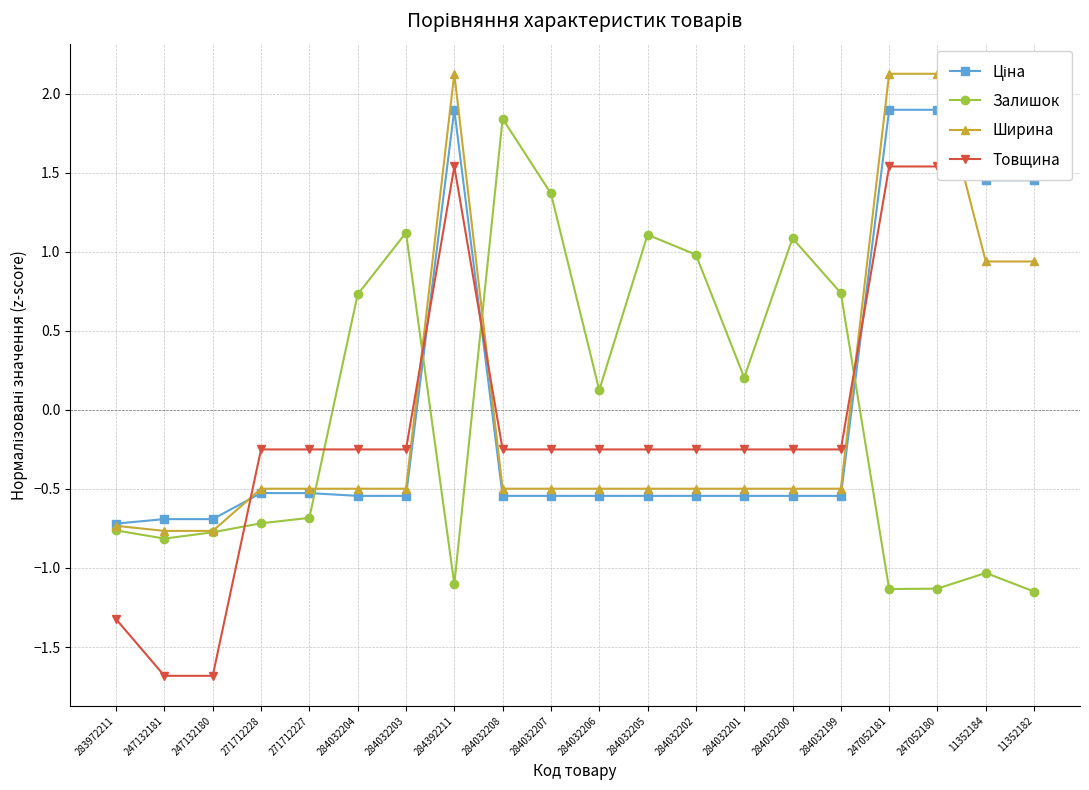

What is the spread (max minus min) of values at 271712227?

0.4